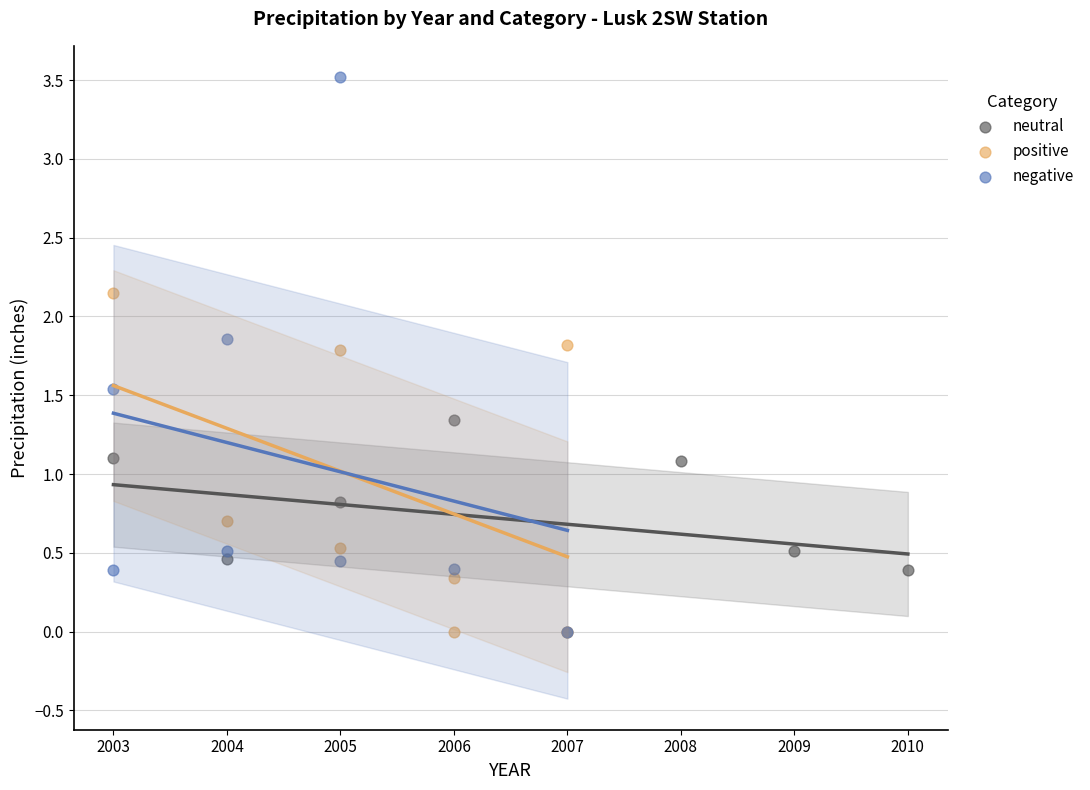

Which series has the largest Y range (max minus min)?

negative